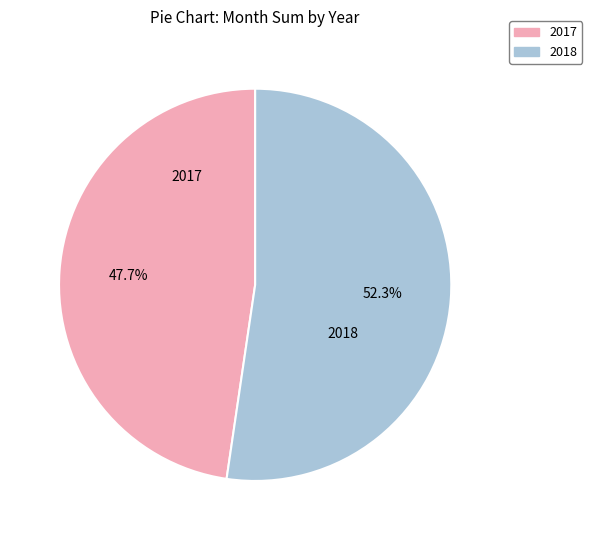

Is the sum of 2018 and 2017 greater than half?

Yes